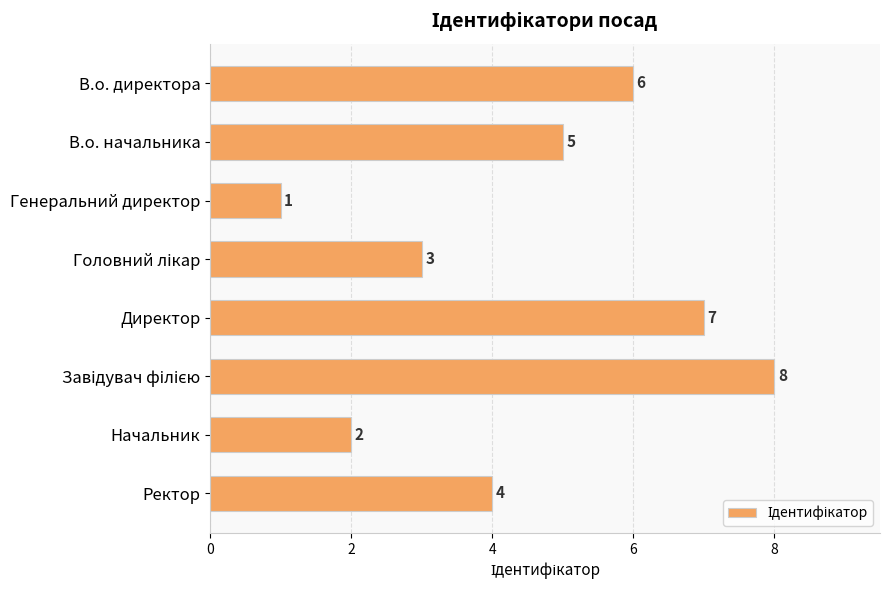

What is the sum of the values at В.о. начальника and Ректор?

9